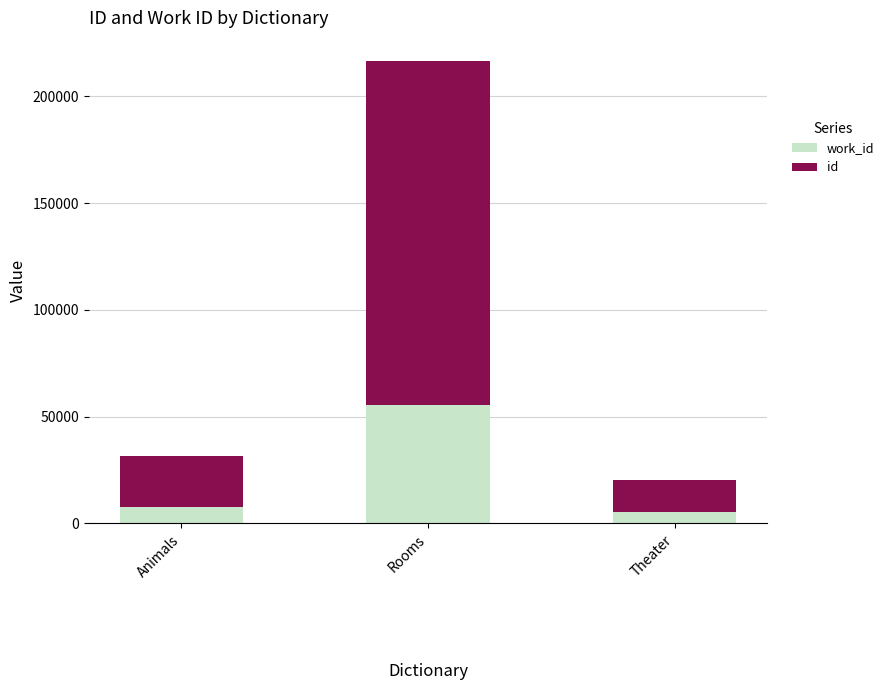

What is the total value across all series at Animals?

31514